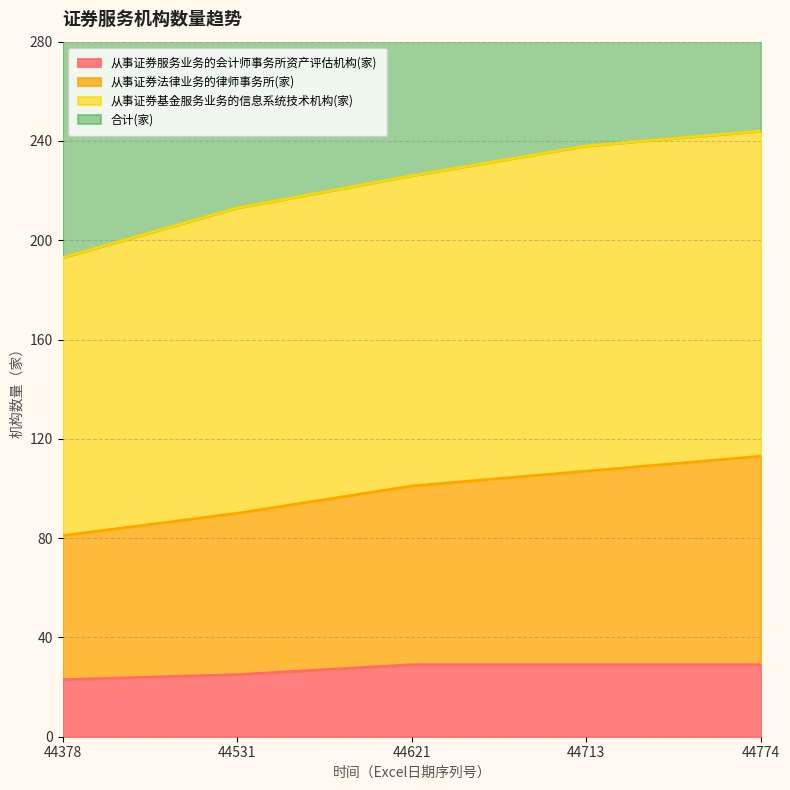

What is the highest value of the 从事证券服务业务的会计师事务所资产评估机构(家) series?

29